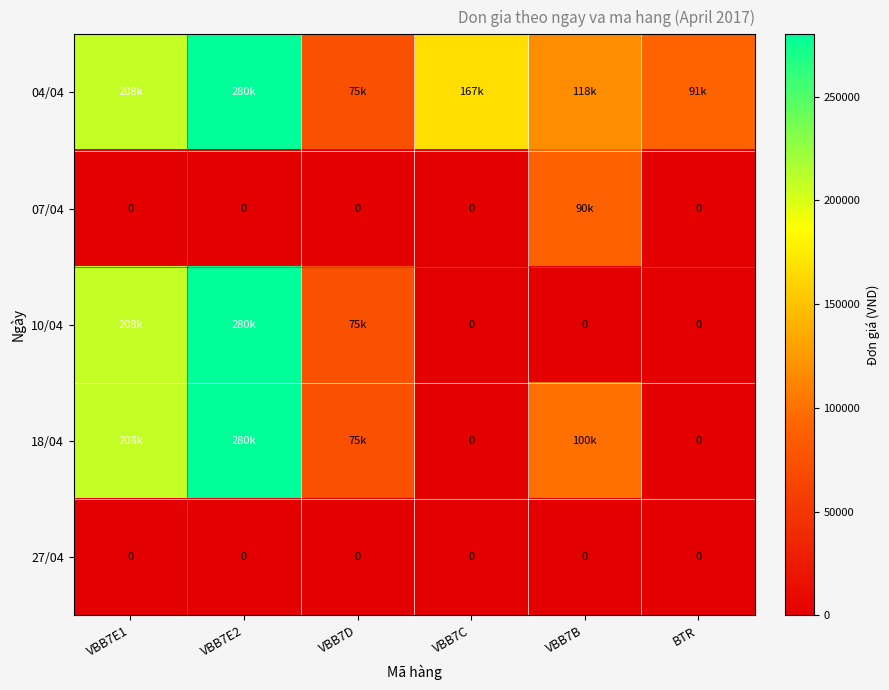

The value of 27/04 at VBB7B is 0. True or false?

True